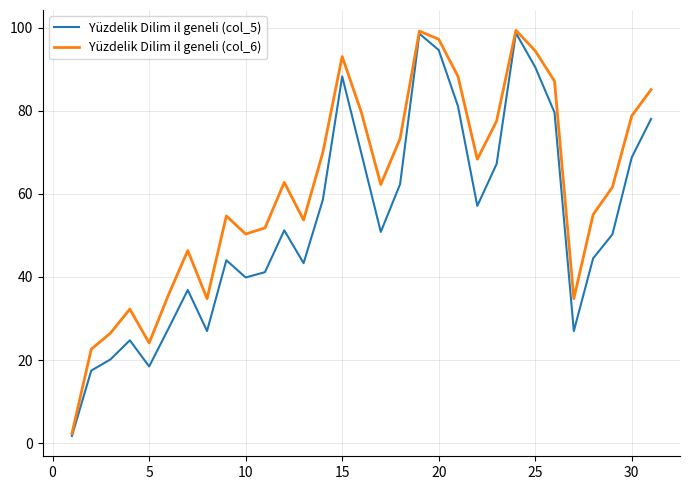

List the series in order of their overall mean, highest first.

Yüzdelik Dilim il geneli (col_6), Yüzdelik Dilim il geneli (col_5)